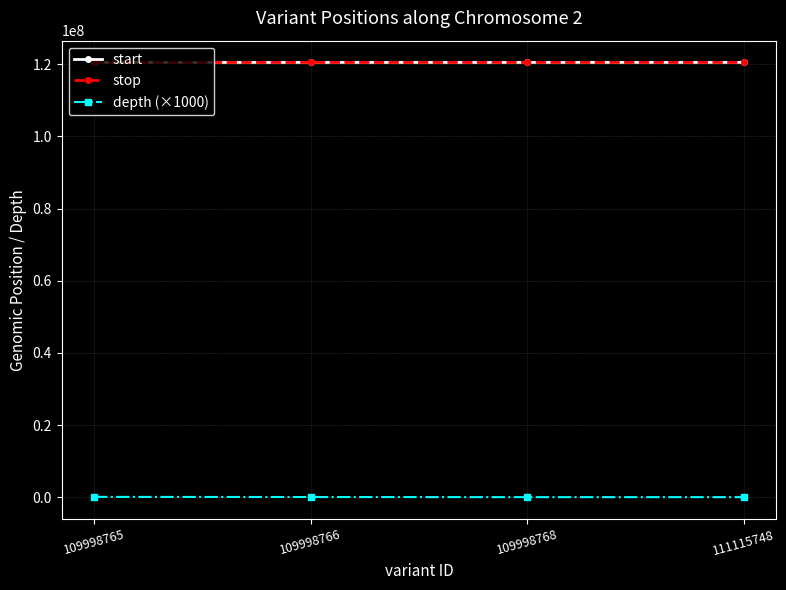

True or false: start and depth (×1000) cross at least once.

False